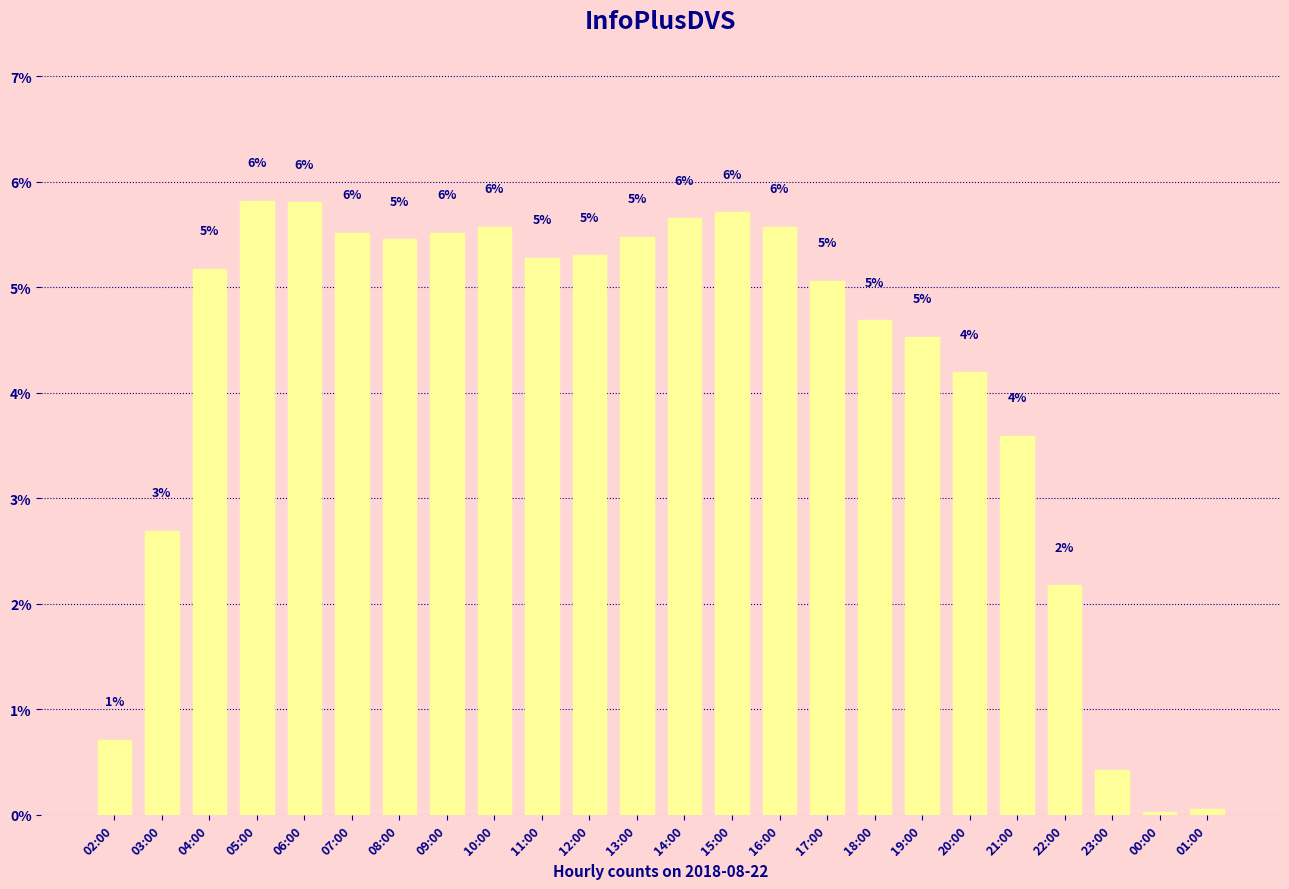

What is the difference between the maximum and minimum values?

5.8